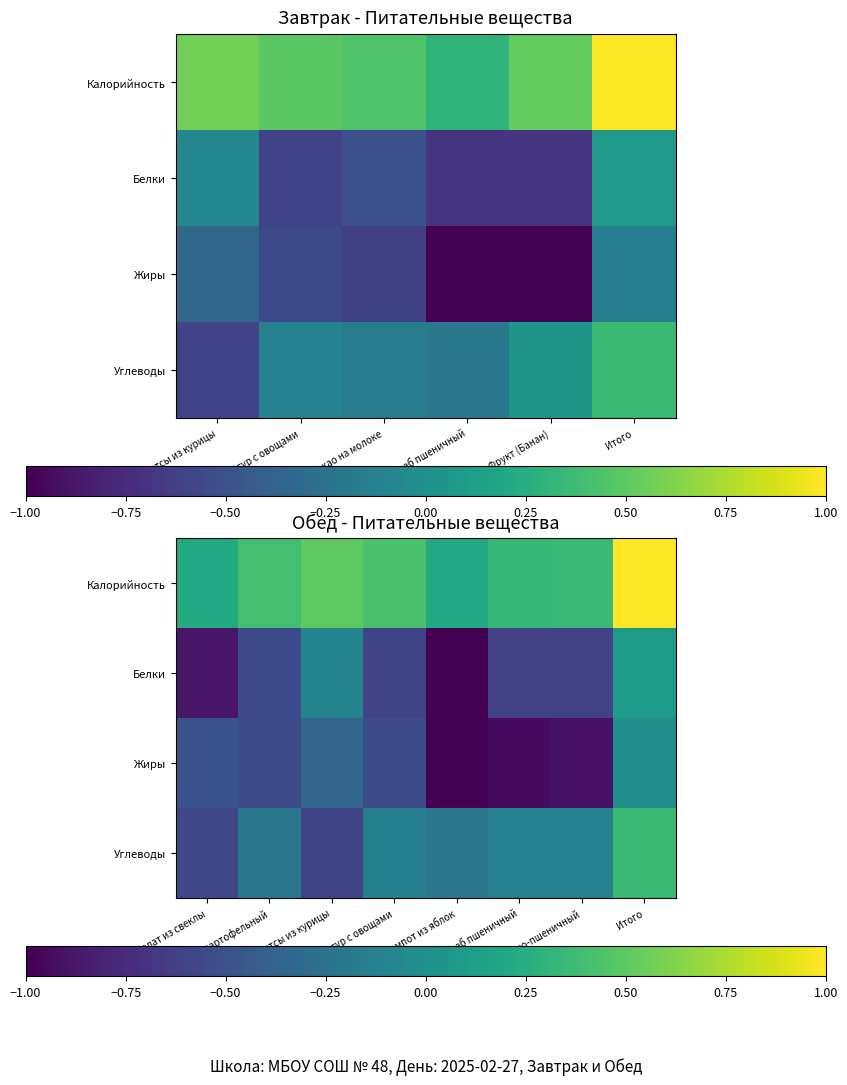

Count the number of categories in the chart.

8